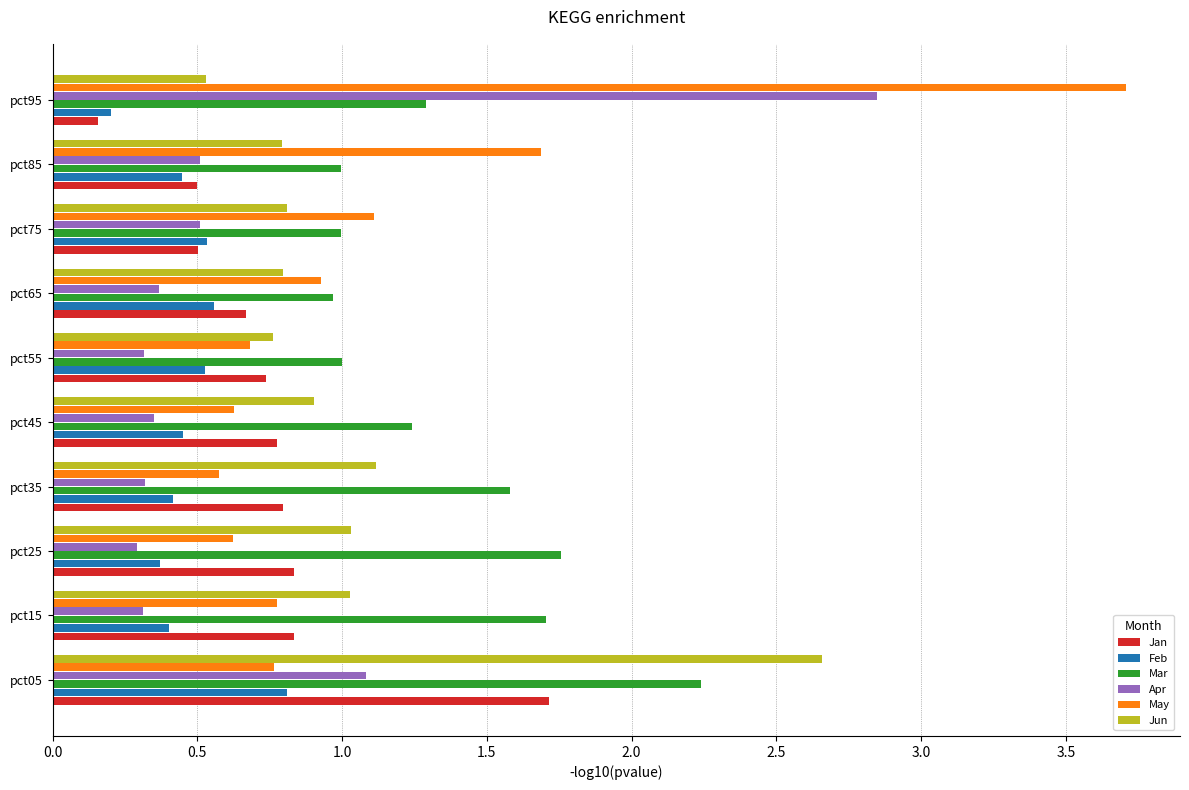

Rank the series by their maximum value, from highest to lowest.

May, Apr, Jun, Mar, Jan, Feb